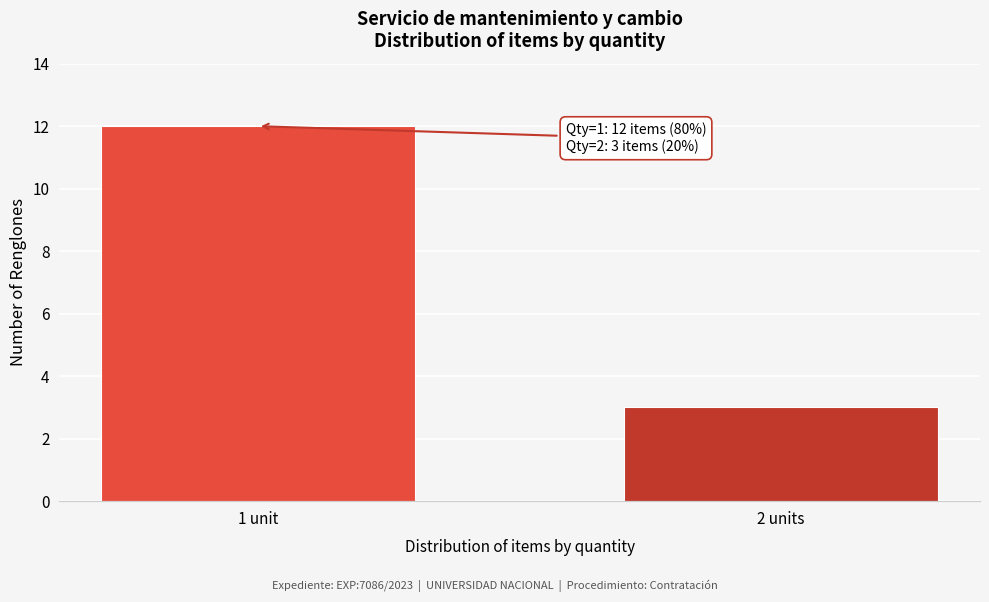

Reading left to right, list all the values displayed in this chart.

12	3